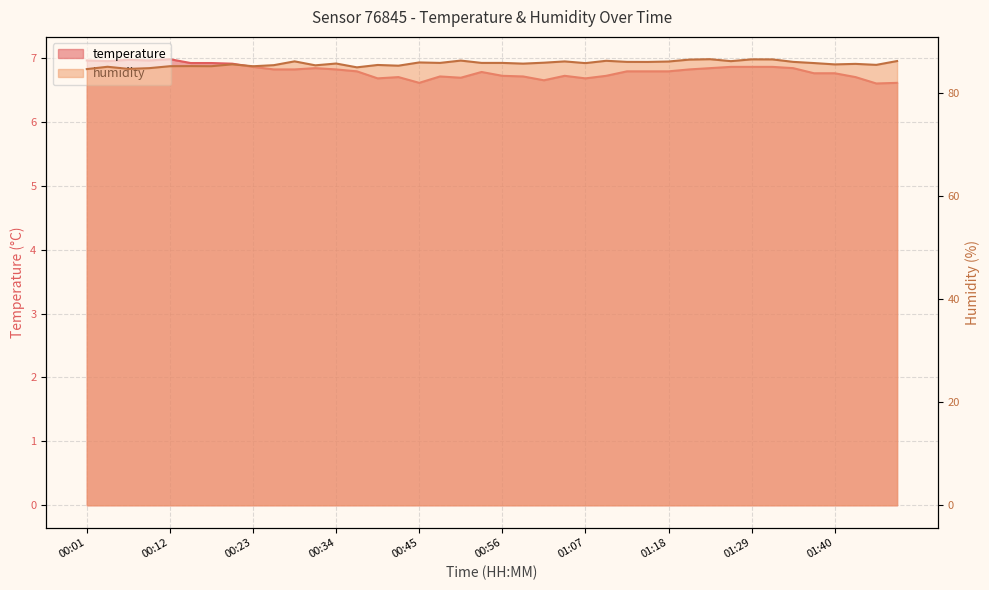

Where does the humidity series first go above 85?

00:04